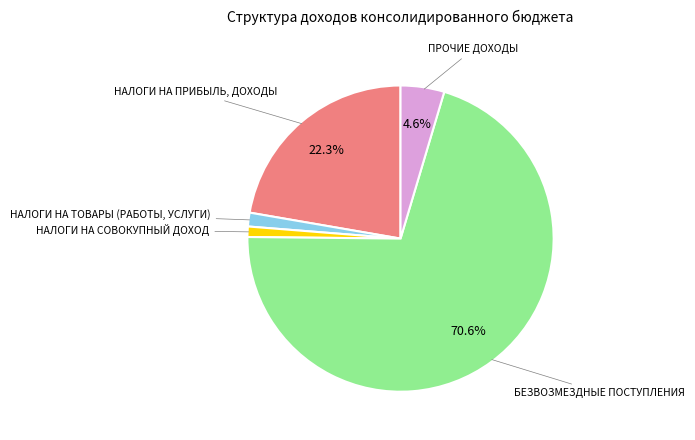

Between ПРОЧИЕ ДОХОДЫ and БЕЗВОЗМЕЗДНЫЕ ПОСТУПЛЕНИЯ, which is larger?

БЕЗВОЗМЕЗДНЫЕ ПОСТУПЛЕНИЯ